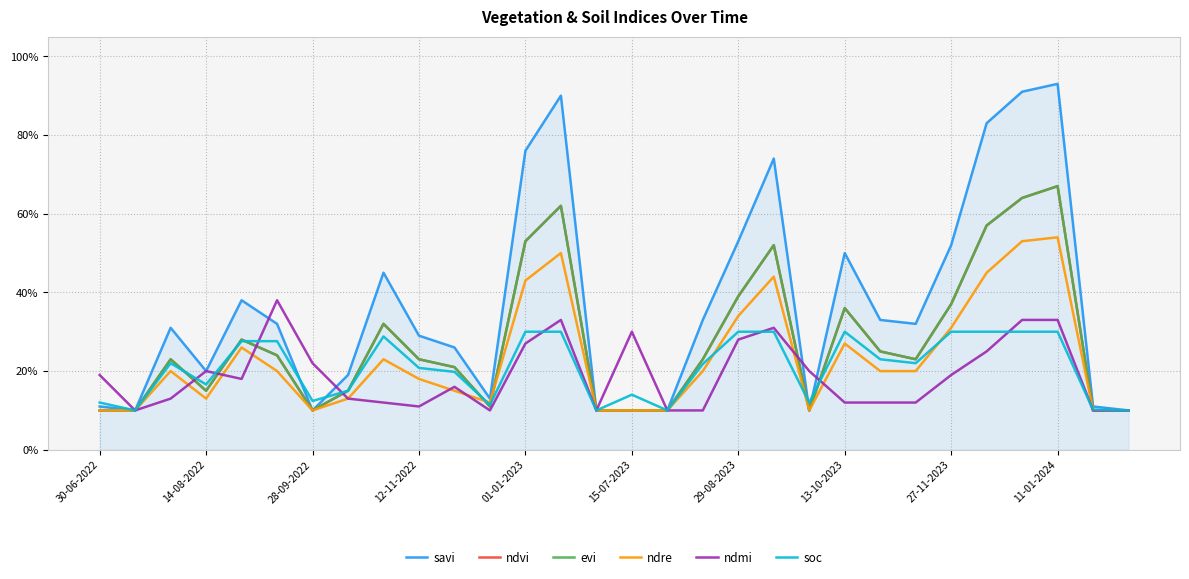

What is the highest value of the evi series?

0.7